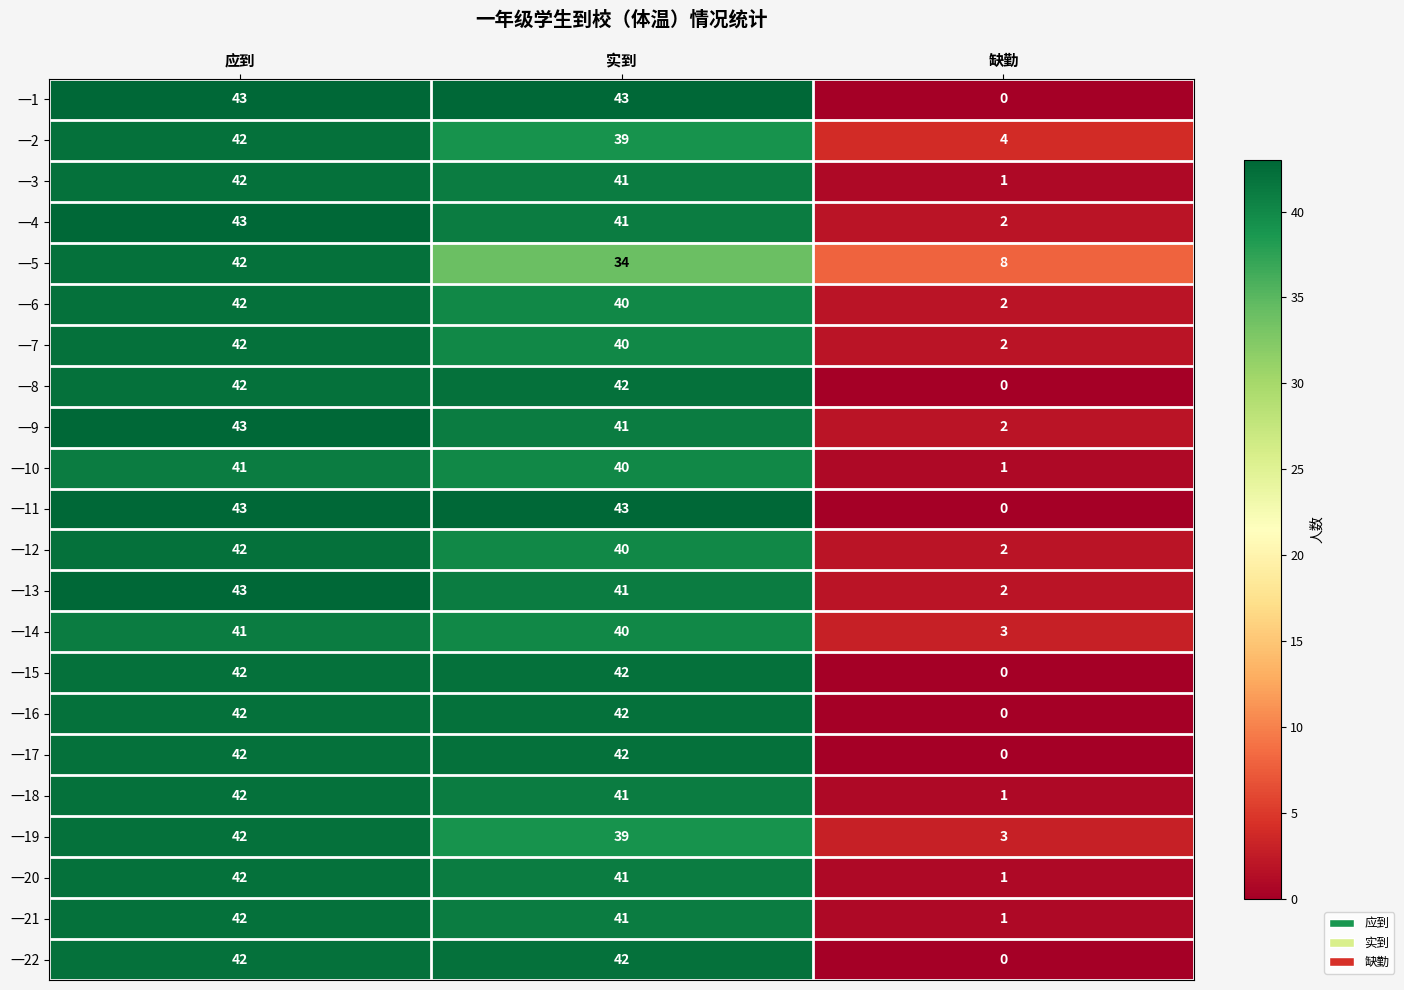

What is the difference between the highest and lowest values at 缺勤?

8